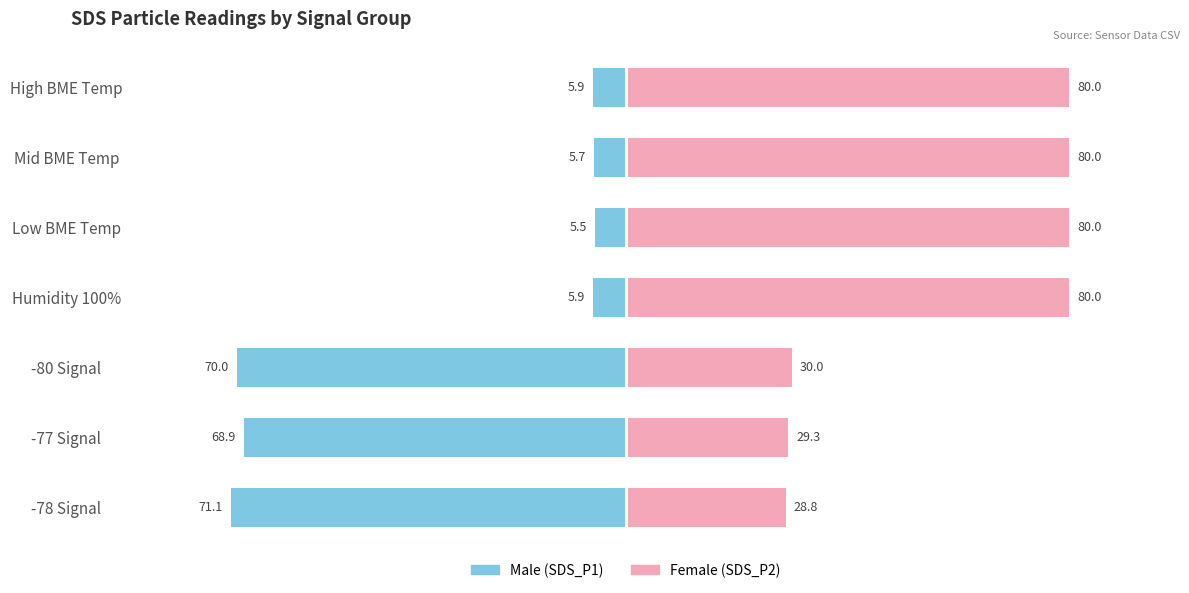

What are all the series names shown in the legend?

Male, Female